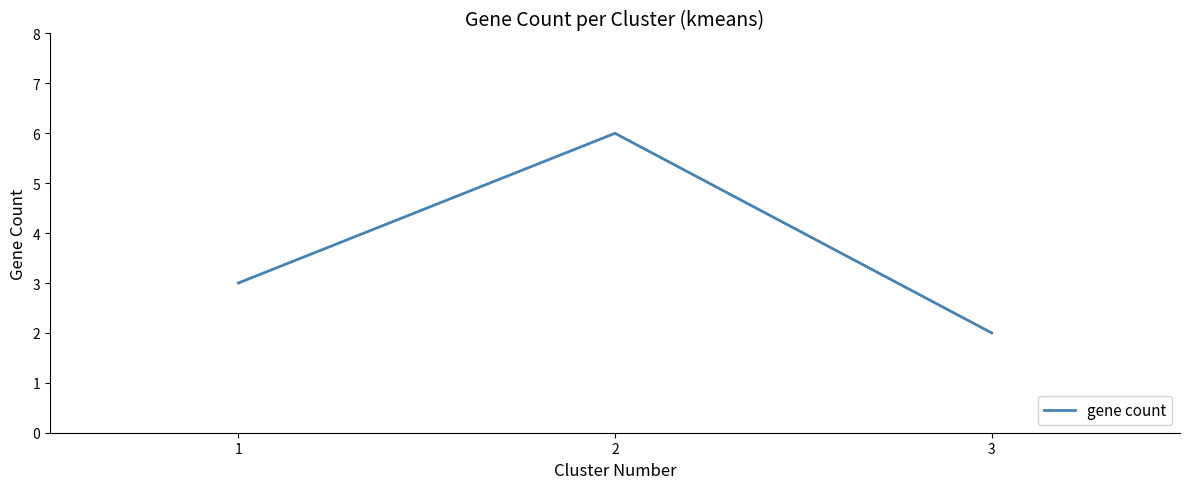

Count the number of data series in this chart.

1